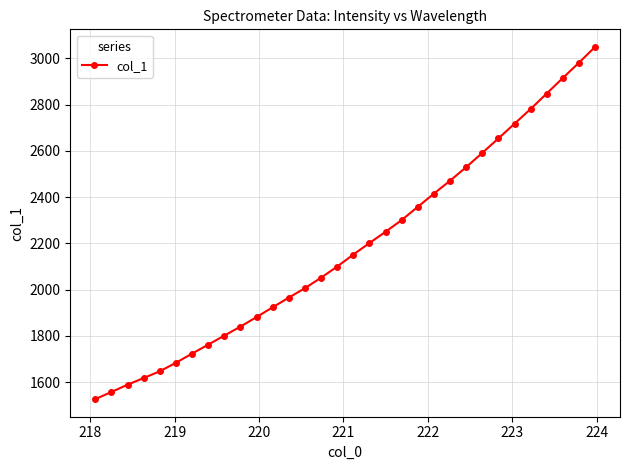

Does the chart have visible grid lines?

Yes